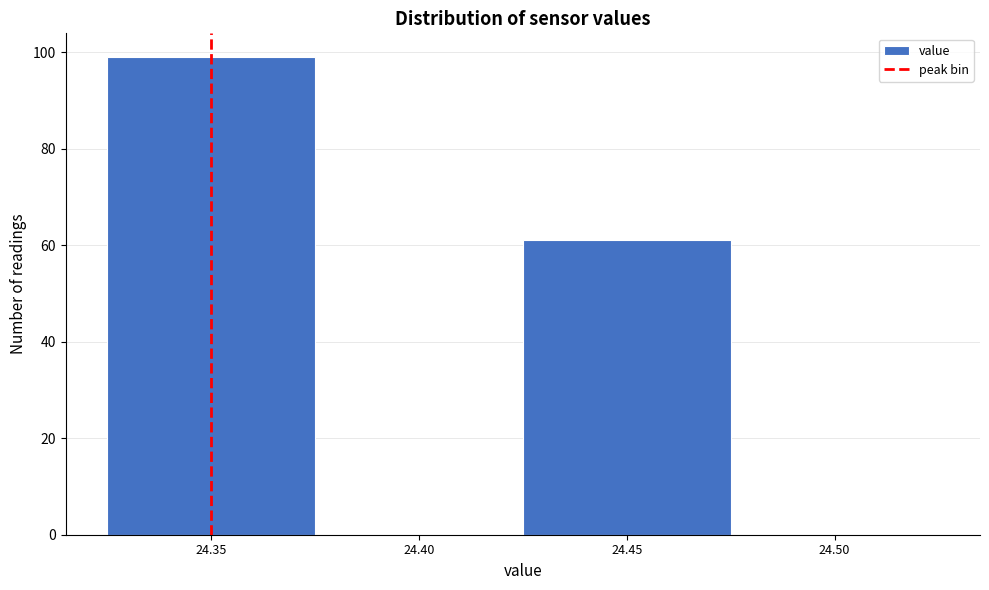

Reading left to right, extract all data points from this chart.

24.35=99	24.40=0	24.45=61	24.50=0